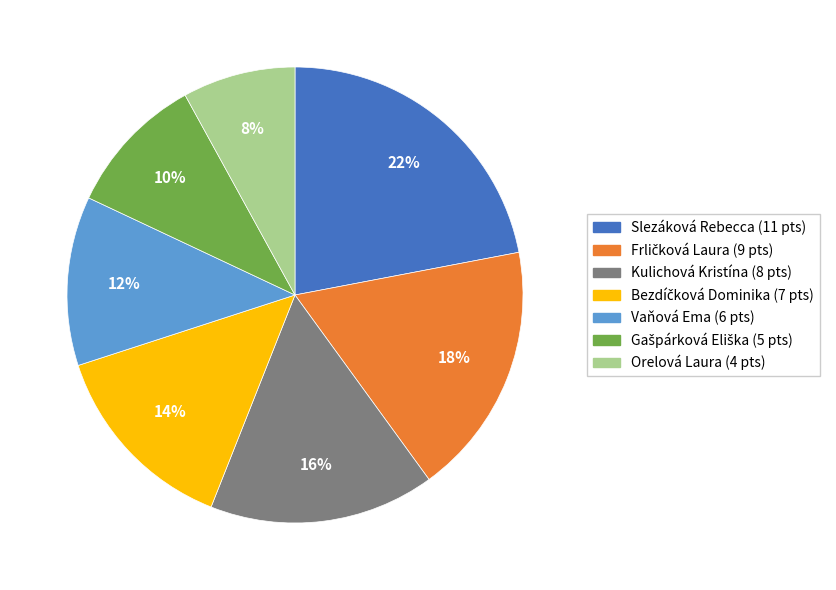

Is it true that Slezáková Rebecca is 30% of the pie?

False